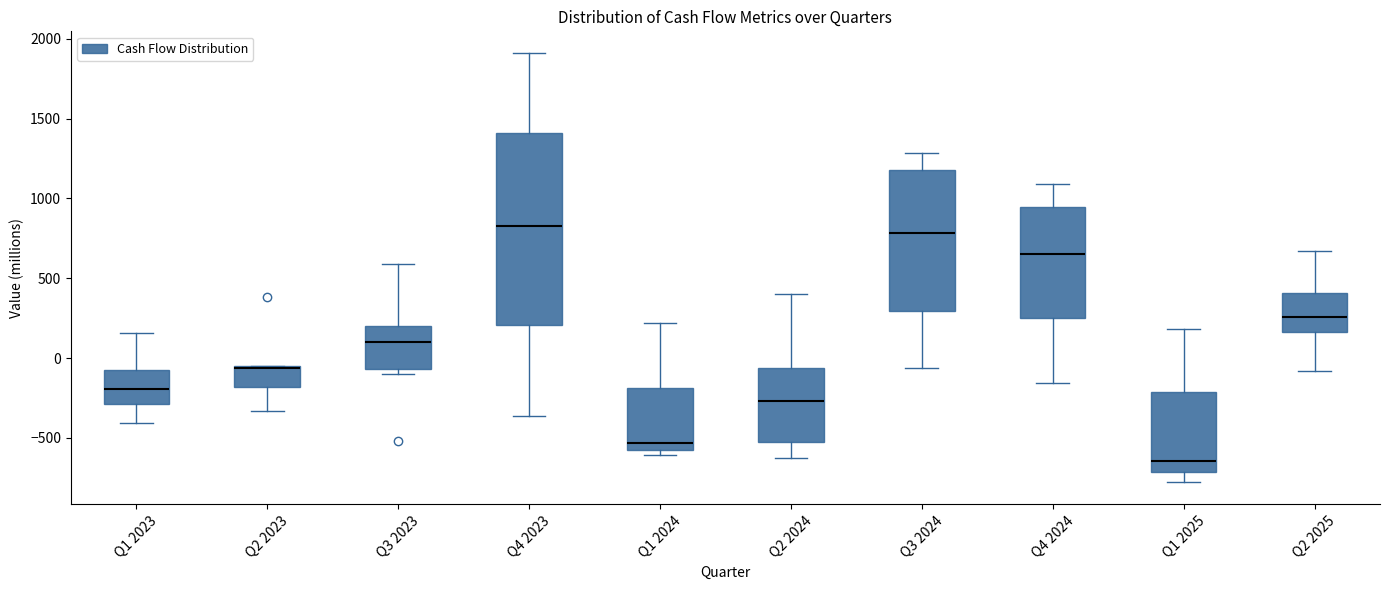

Reading left to right, read every box against the y-axis: the position of its median line, the range the box covers, and the ends of its whiskers. The values are not printed on the chart, so give them approximately, as read against the axis.

Q1 2023: median -200, box -300 to -50, whiskers -400 to 150
Q2 2023: median -50 (drawn on the box's upper edge), box -200 to -50, whiskers -350 to -50
Q3 2023: median 100, box -50 to 200, whiskers -100 to 600
Q4 2023: median 850, box 200 to 1400, whiskers -350 to 1900
Q1 2024: median -550, box -600 to -200, whiskers -600 (just below the box's lower edge) to 200
Q2 2024: median -250, box -500 to -50, whiskers -650 to 400
Q3 2024: median 800, box 300 to 1150, whiskers -50 to 1300
Q4 2024: median 650, box 250 to 950, whiskers -150 to 1100
Q1 2025: median -650, box -700 to -200, whiskers -800 to 200
Q2 2025: median 250, box 150 to 400, whiskers -100 to 650